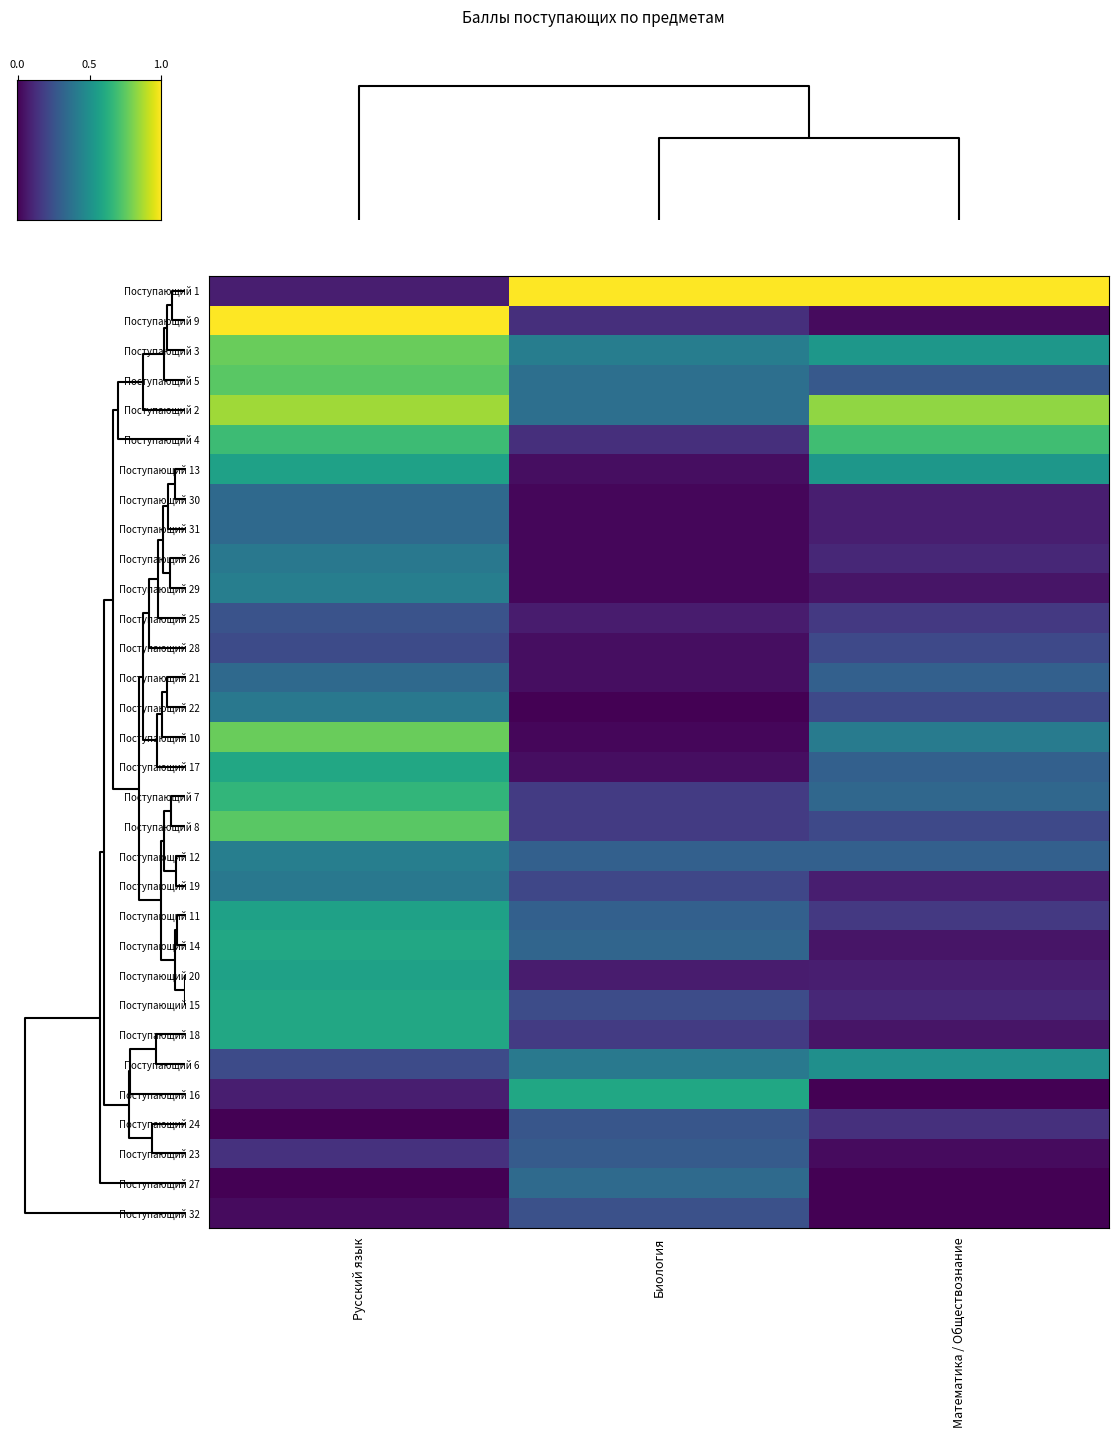

Reading right to left, what are all the values shown in this chart?

Поступающий 1: Математика / Обществознание=1.0	Биология=1.0	Русский язык=0.1
Поступающий 9: Математика / Обществознание=0.0	Биология=0.1	Русский язык=1.0
Поступающий 3: Математика / Обществознание=0.5	Биология=0.4	Русский язык=0.8
Поступающий 5: Математика / Обществознание=0.3	Биология=0.4	Русский язык=0.7
Поступающий 2: Математика / Обществознание=0.8	Биология=0.4	Русский язык=0.9
Поступающий 4: Математика / Обществознание=0.7	Биология=0.1	Русский язык=0.7
Поступающий 13: Математика / Обществознание=0.5	Биология=0.0	Русский язык=0.6
Поступающий 30: Математика / Обществознание=0.1	Биология=0.0	Русский язык=0.3
Поступающий 31: Математика / Обществознание=0.1	Биология=0.0	Русский язык=0.3
Поступающий 26: Математика / Обществознание=0.1	Биология=0.0	Русский язык=0.4
Поступающий 29: Математика / Обществознание=0.1	Биология=0.0	Русский язык=0.4
Поступающий 25: Математика / Обществознание=0.2	Биология=0.1	Русский язык=0.3
Поступающий 28: Математика / Обществознание=0.2	Биология=0.0	Русский язык=0.2
Поступающий 21: Математика / Обществознание=0.3	Биология=0.0	Русский язык=0.3
Поступающий 22: Математика / Обществознание=0.2	Биология=0.0	Русский язык=0.4
Поступающий 10: Математика / Обществознание=0.4	Биология=0.0	Русский язык=0.8
Поступающий 17: Математика / Обществознание=0.3	Биология=0.0	Русский язык=0.6
Поступающий 7: Математика / Обществознание=0.3	Биология=0.2	Русский язык=0.7
Поступающий 8: Математика / Обществознание=0.2	Биология=0.2	Русский язык=0.7
Поступающий 12: Математика / Обществознание=0.3	Биология=0.3	Русский язык=0.4
Поступающий 19: Математика / Обществознание=0.1	Биология=0.2	Русский язык=0.4
Поступающий 11: Математика / Обществознание=0.2	Биология=0.3	Русский язык=0.6
Поступающий 14: Математика / Обществознание=0.1	Биология=0.3	Русский язык=0.6
Поступающий 20: Математика / Обществознание=0.1	Биология=0.1	Русский язык=0.6
Поступающий 15: Математика / Обществознание=0.1	Биология=0.2	Русский язык=0.6
Поступающий 18: Математика / Обществознание=0.1	Биология=0.2	Русский язык=0.6
Поступающий 6: Математика / Обществознание=0.5	Биология=0.4	Русский язык=0.2
Поступающий 16: Математика / Обществознание=0.0	Биология=0.6	Русский язык=0.1
Поступающий 24: Математика / Обществознание=0.1	Биология=0.3	Русский язык=0.0
Поступающий 23: Математика / Обществознание=0.0	Биология=0.3	Русский язык=0.1
Поступающий 27: Математика / Обществознание=0.0	Биология=0.3	Русский язык=0.0
Поступающий 32: Математика / Обществознание=0.0	Биология=0.2	Русский язык=0.0